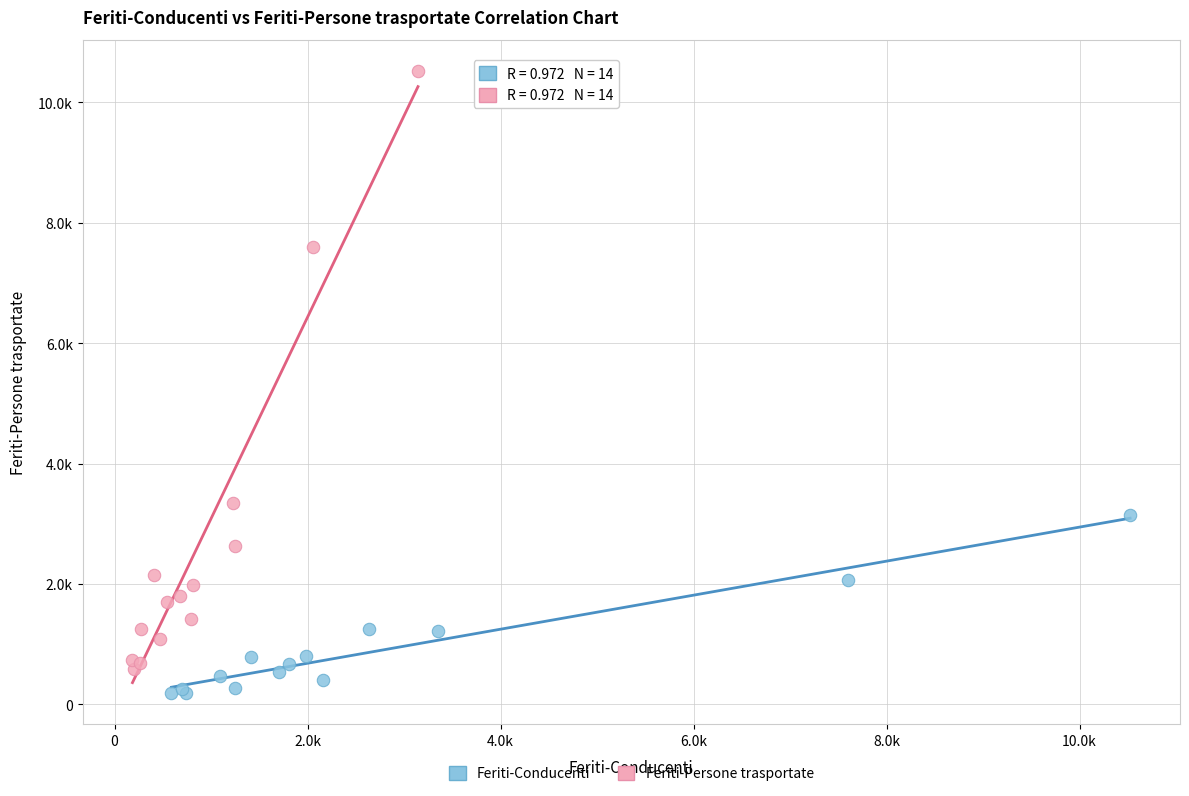

Which series reaches the maximum Y coordinate?

Feriti-Persone trasportate